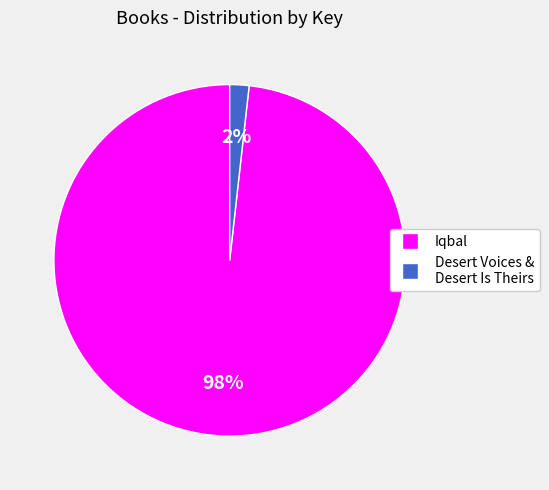

Count the number of slices in the pie.

2